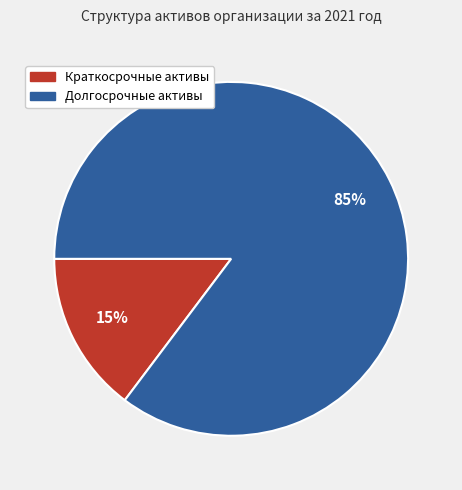

What is the smallest slice in the pie chart?

Краткосрочные активы